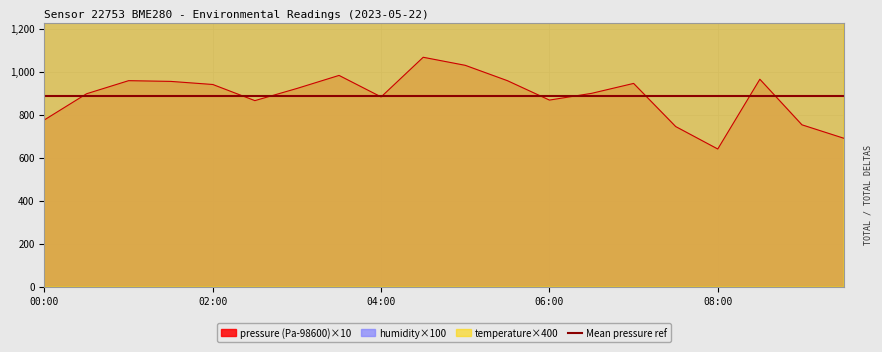

Between 00:30 and 05:00, which series saw the biggest shift?

temperature